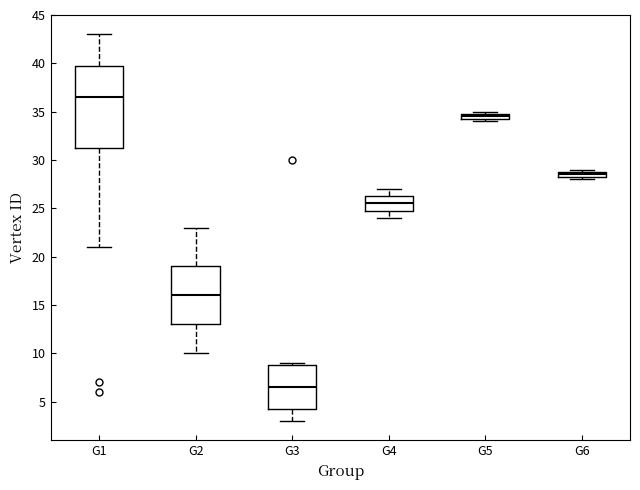

Which box's median line is the highest?

G1